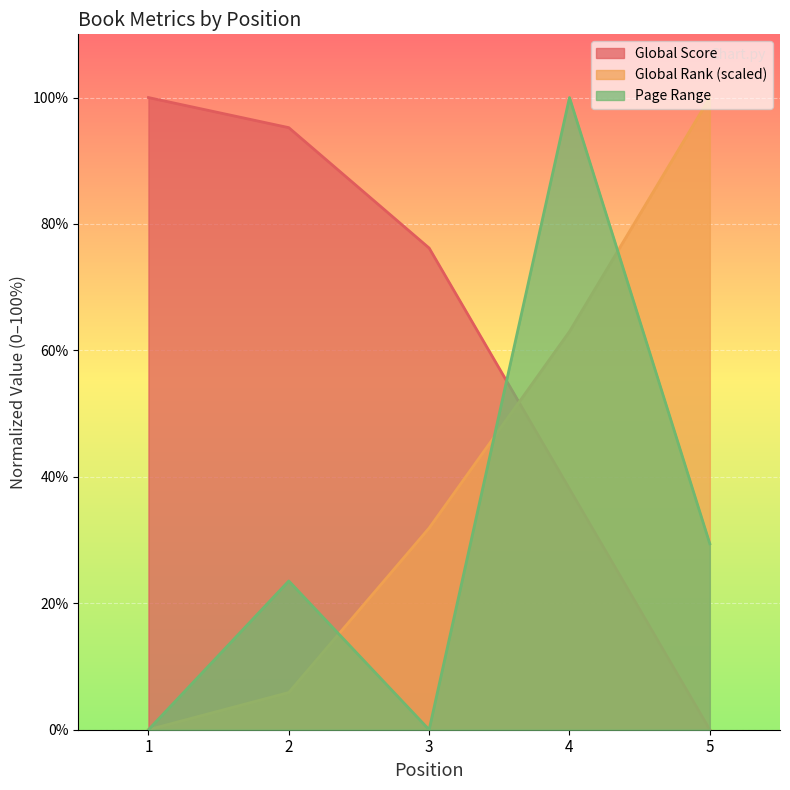

True or false: Global Score has a value of 0.0 at 5.

True